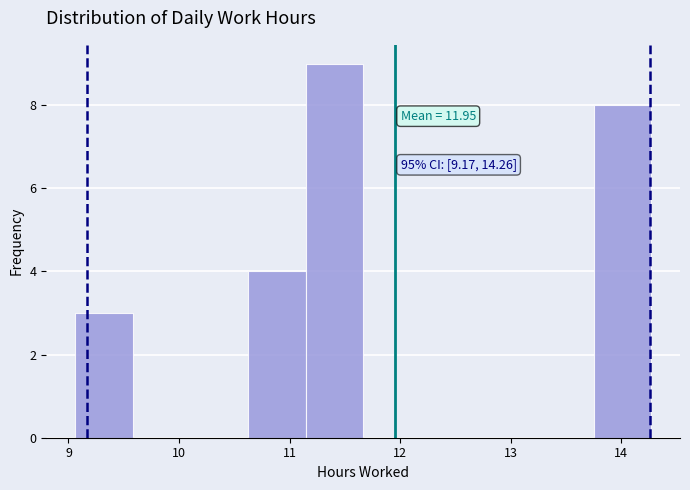

Over which range of the x-axis is the bar tallest?

11.1 to 11.7